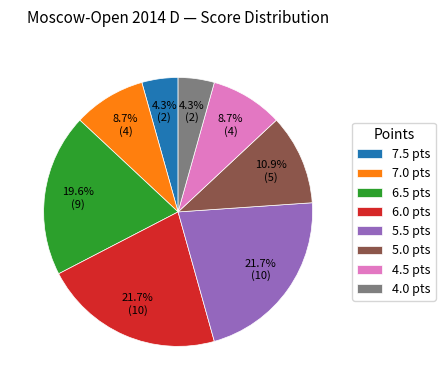

To the nearest percent, what portion does 4.5 represent?

9%